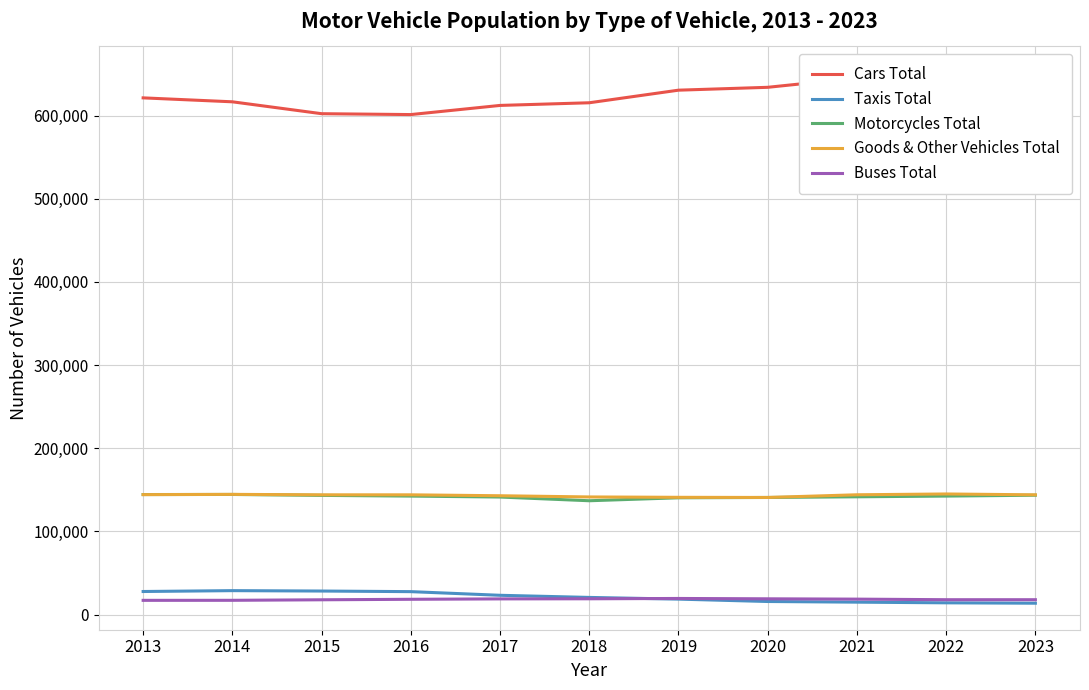

Is the value of Buses Total at 2015 greater than the value of Taxis Total at 2020?

Yes